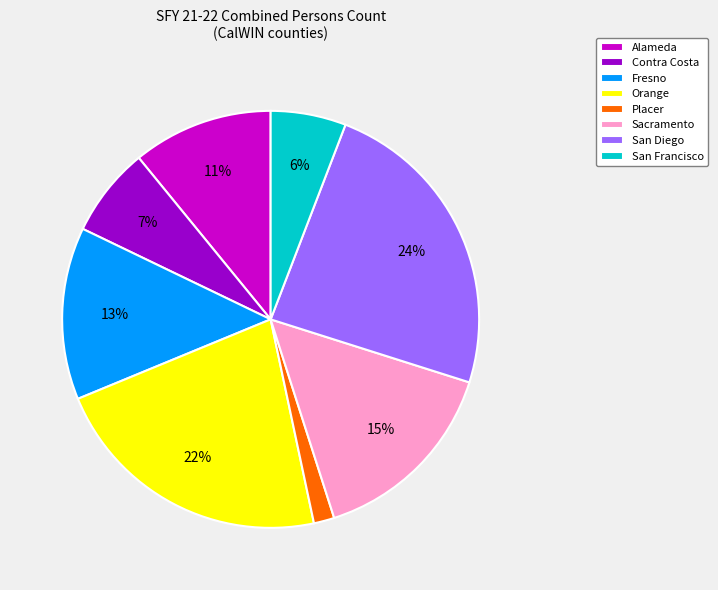

Is the sum of San Francisco and Contra Costa greater than half?

No